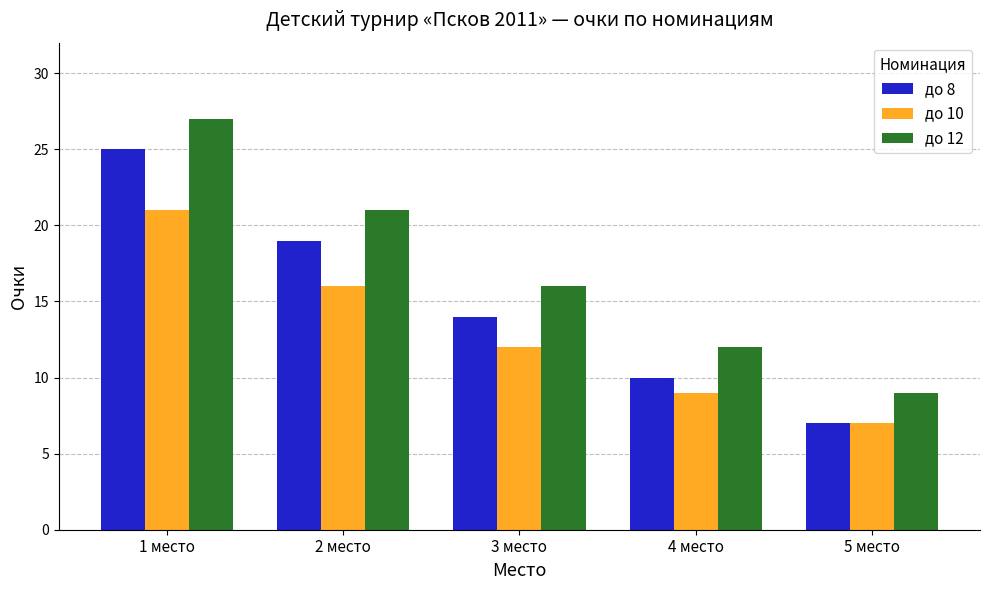

At how many categories does at least one series exceed 26?

1